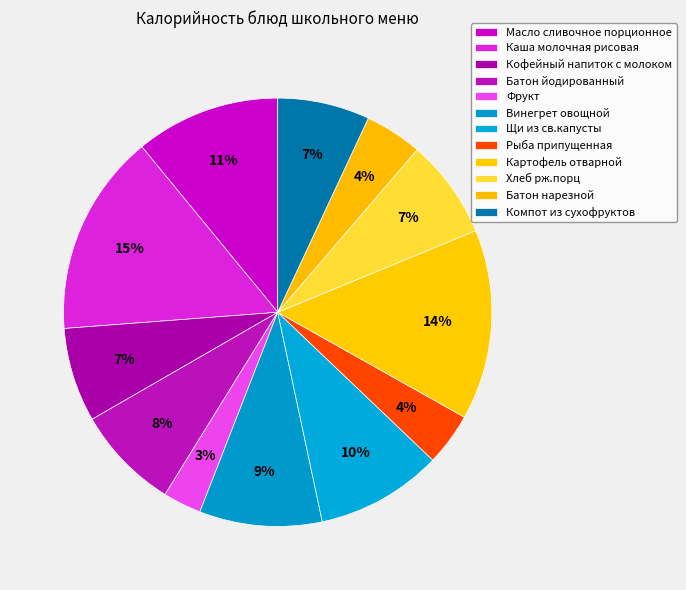

To the nearest percent, what is the average slice percentage?

8%